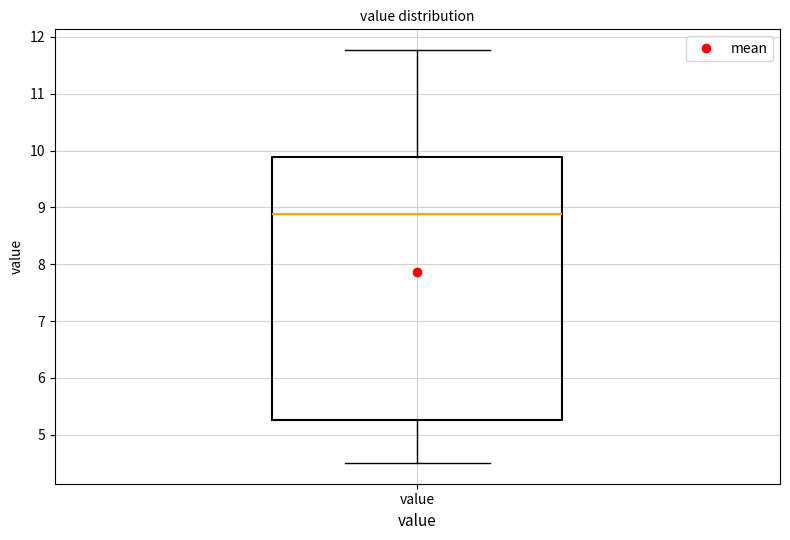

Transcribe this box plot: give where the median line is, the range the box spans, and where the two whiskers end, as read against the y-axis. The values are not printed on the chart, so give them approximately, as read against the axis.

median 8.9, box 5.3 to 9.9, whiskers 4.5 to 11.8